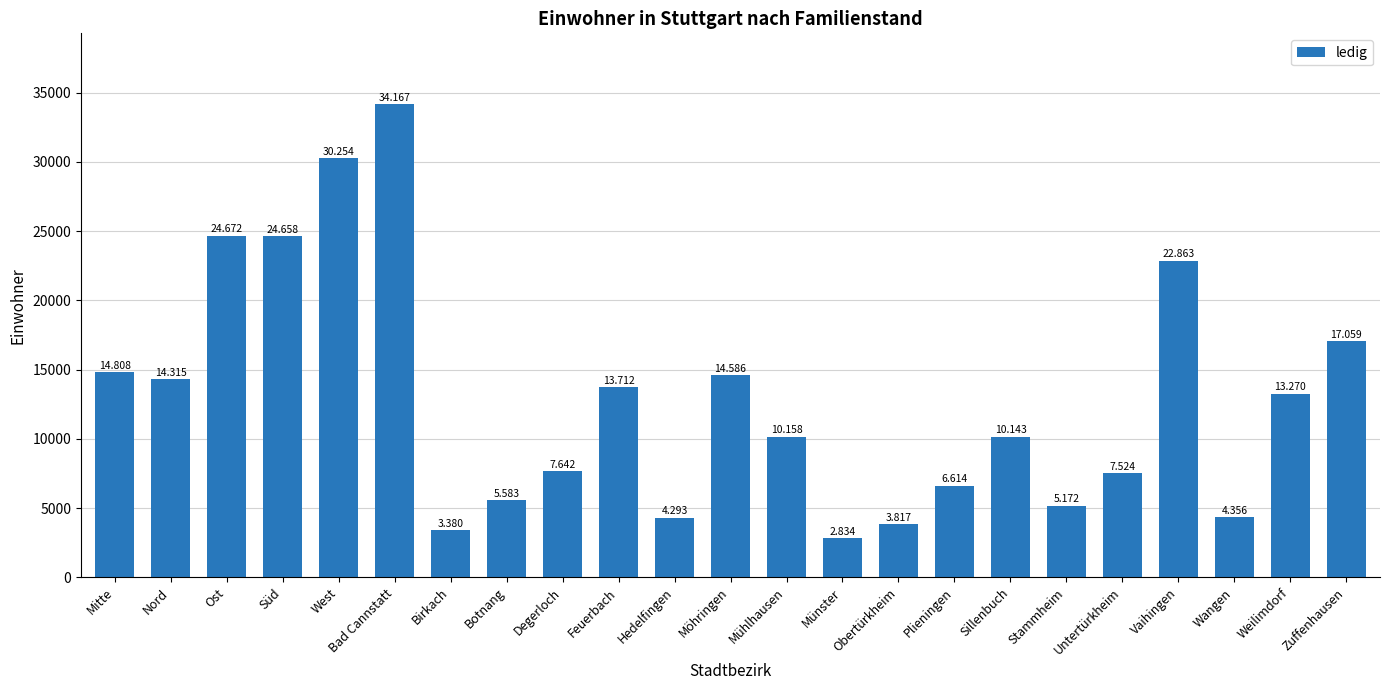

Are the bars horizontal?

No